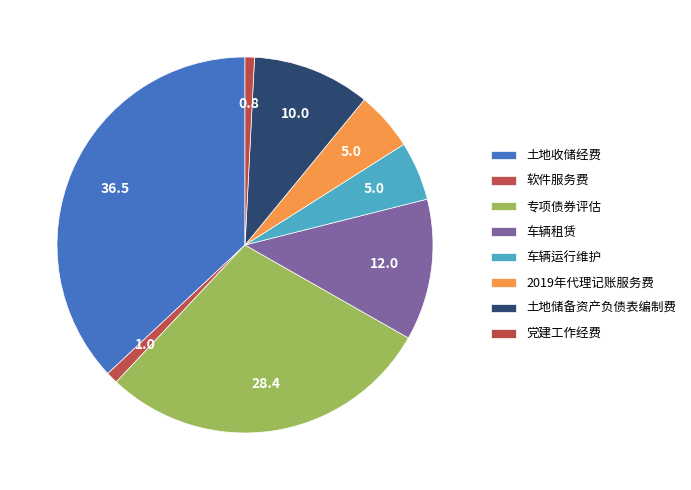

Does any single category account for the majority?

No